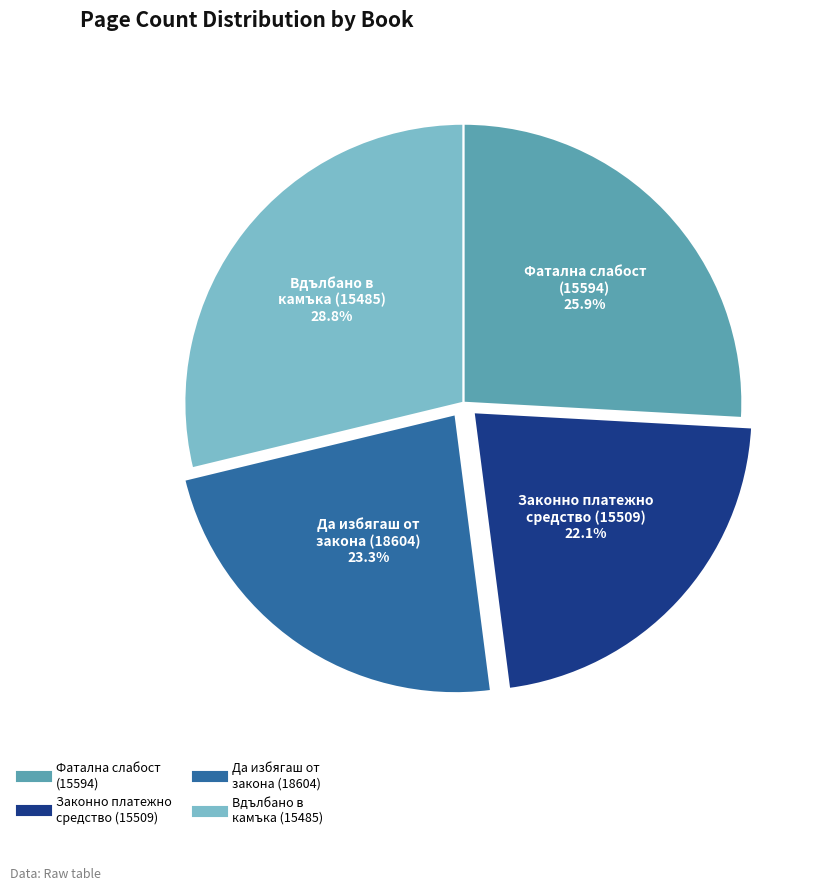

Is the sum of Вдълбано в камъка (15485) and Фатална слабост (15594) greater than half?

Yes